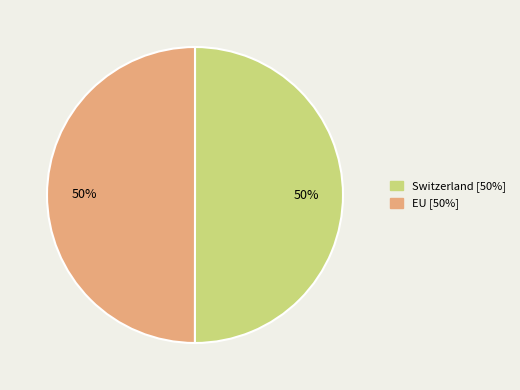

Do Switzerland and EU together represent more than half of the pie?

Yes